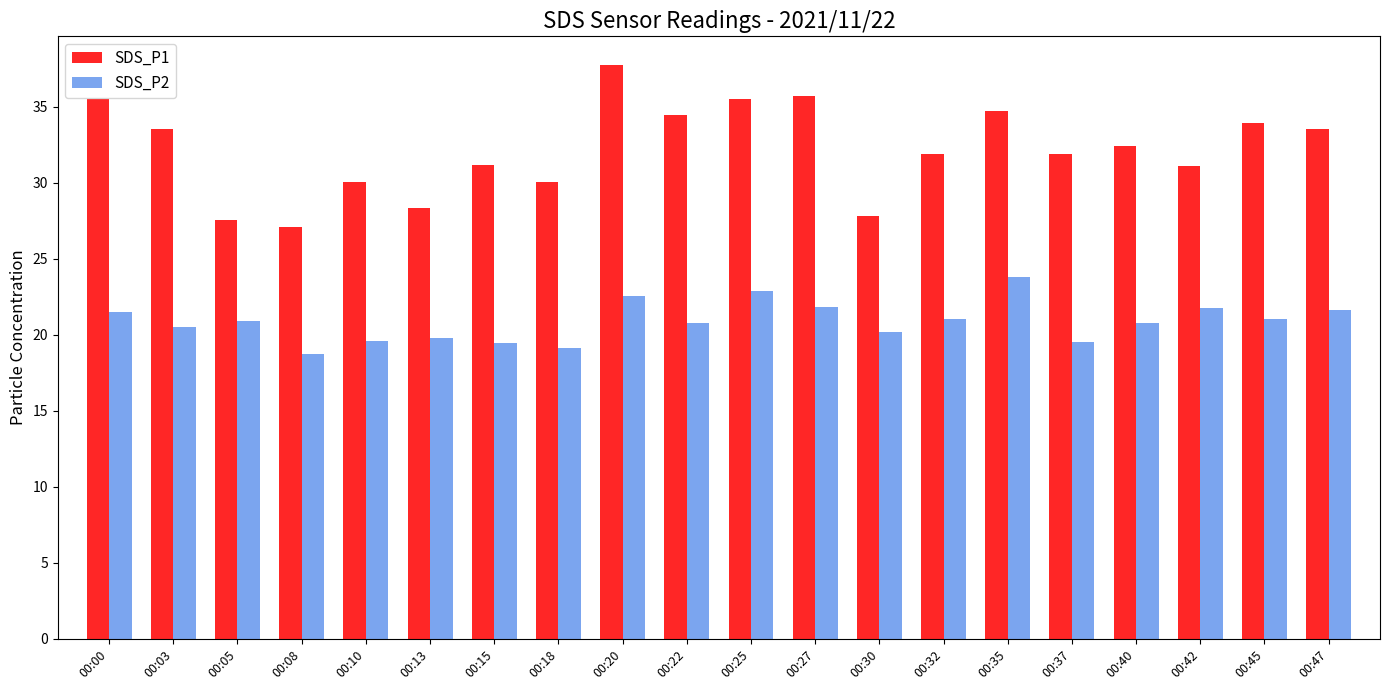

Rank the series at 00:18 from highest to lowest value.

SDS_P1, SDS_P2